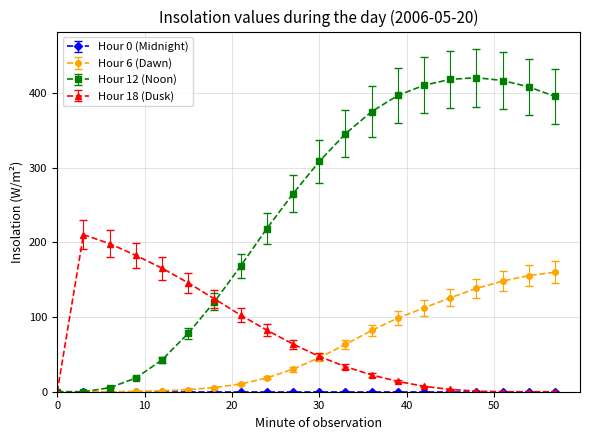

Which series has the widest spread of values?

Hour 12 (Noon)